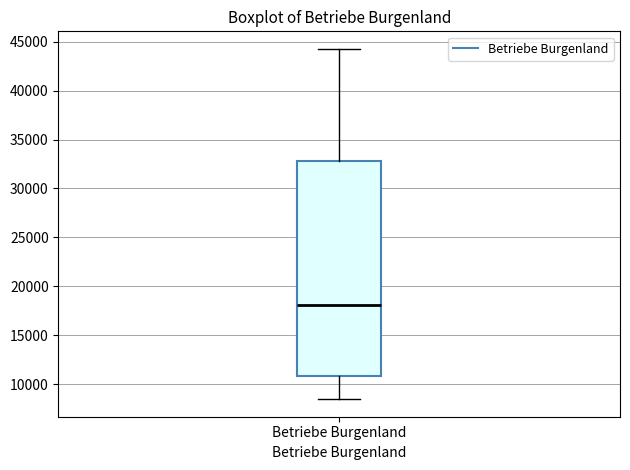

Where does the median line of the box for Betriebe Burgenland sit on the y-axis? The values are not printed on the chart, so give them approximately, as read against the axis.

18000